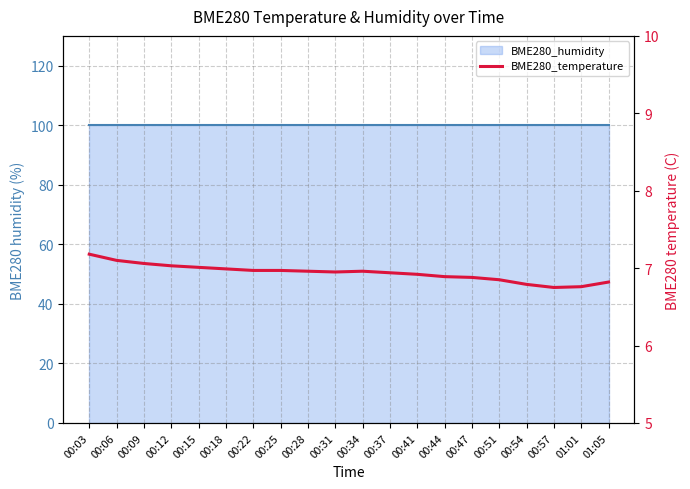

Which category has the highest value across all series?

00:03